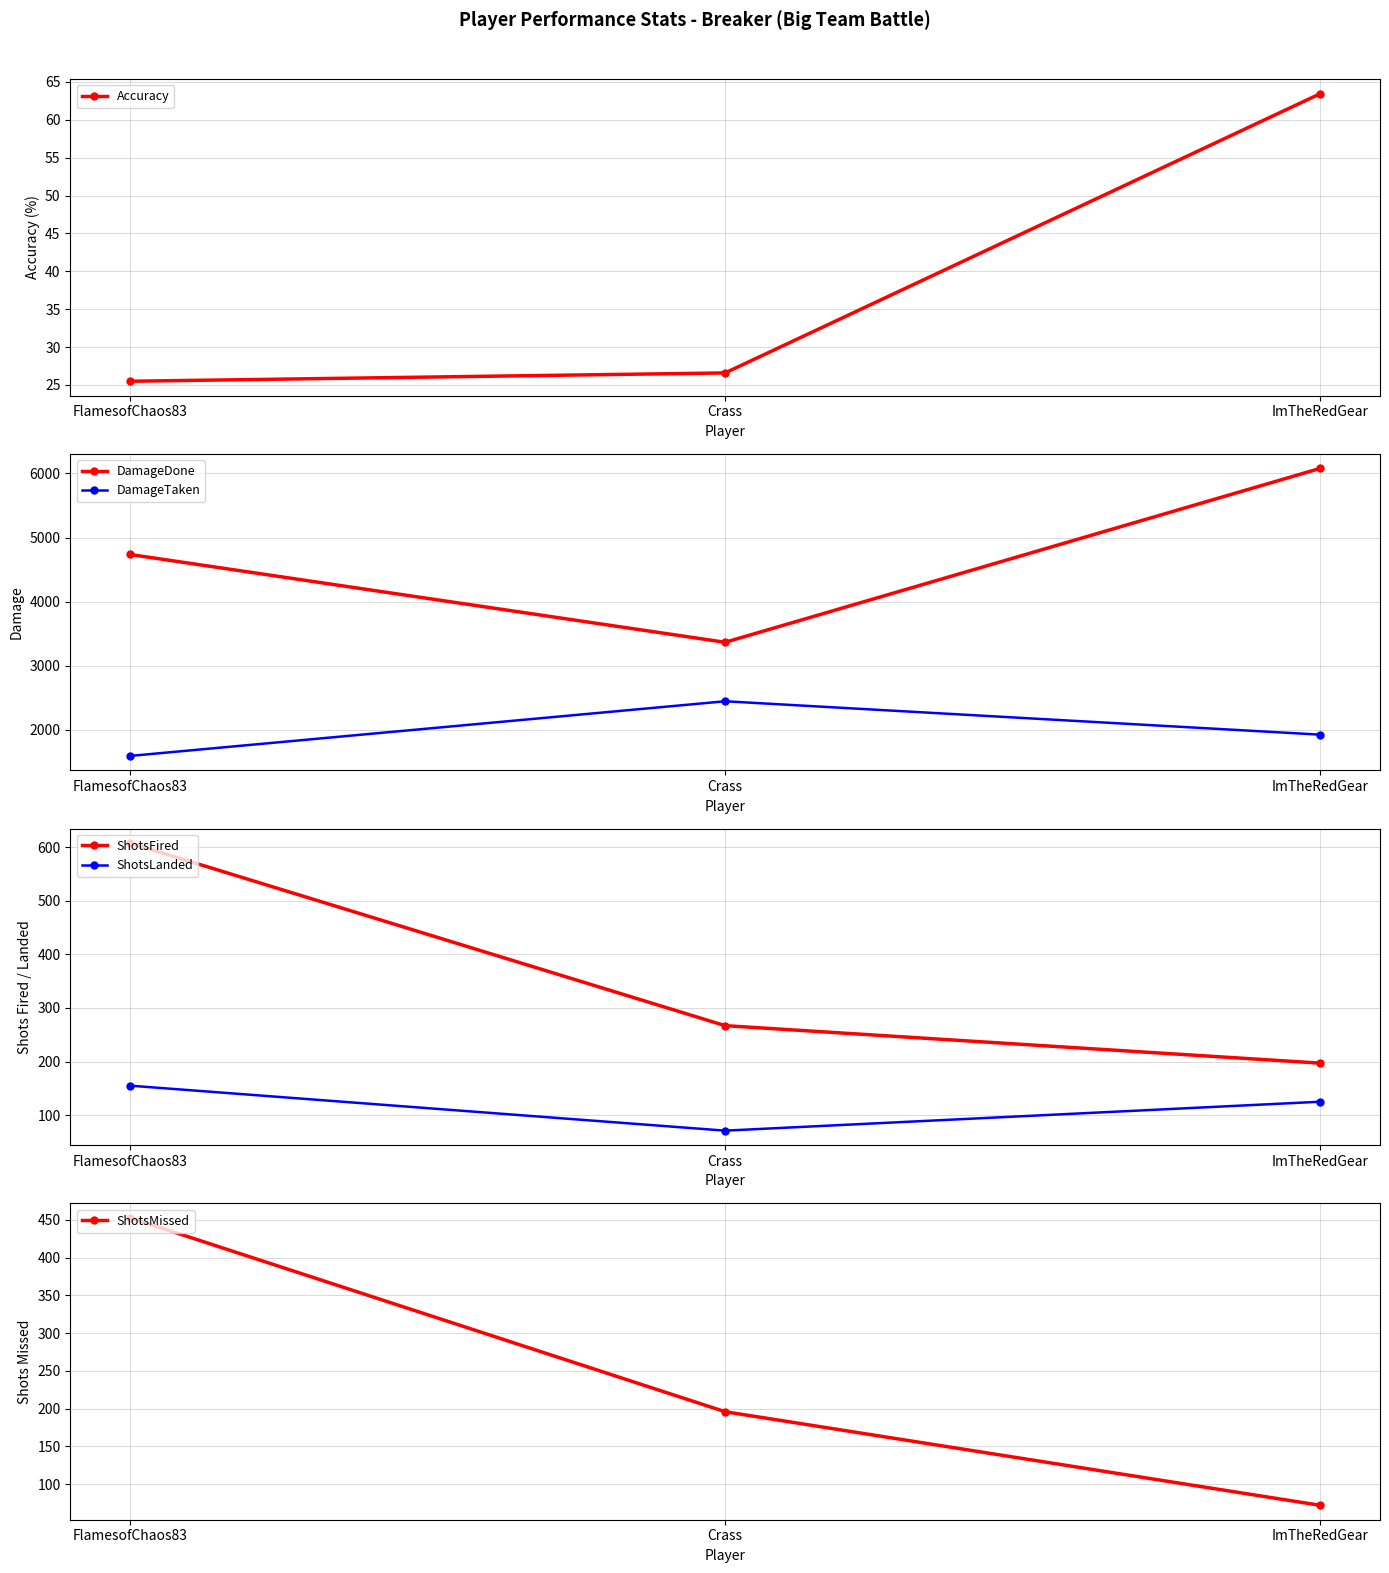

Reading left to right, list all the values displayed in this chart.

Accuracy: 25.5	26.6	63.5
DamageDone: 4736.0	3366.0	6080.0
DamageTaken: 1593.0	2446.0	1925.0
ShotsFired: 608.0	267.0	197.0
ShotsLanded: 155.0	71.0	125.0
ShotsMissed: 453.0	196.0	72.0